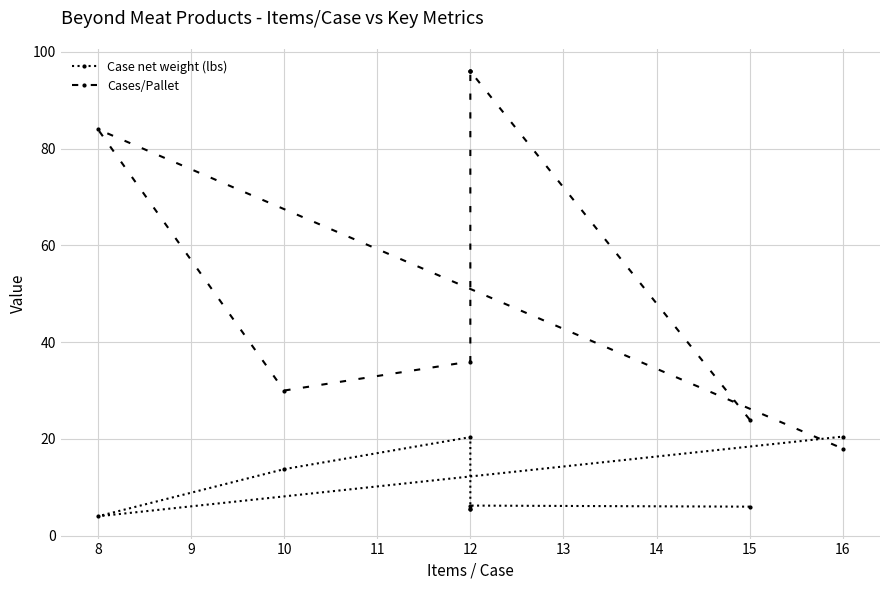

Rank the series at 12 from lowest to highest value.

Case net weight (lbs), Cases/Pallet